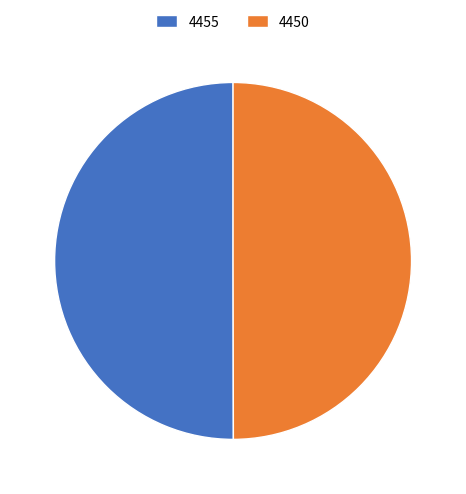

Combined, do 4450 and 4455 account for over 50%?

Yes